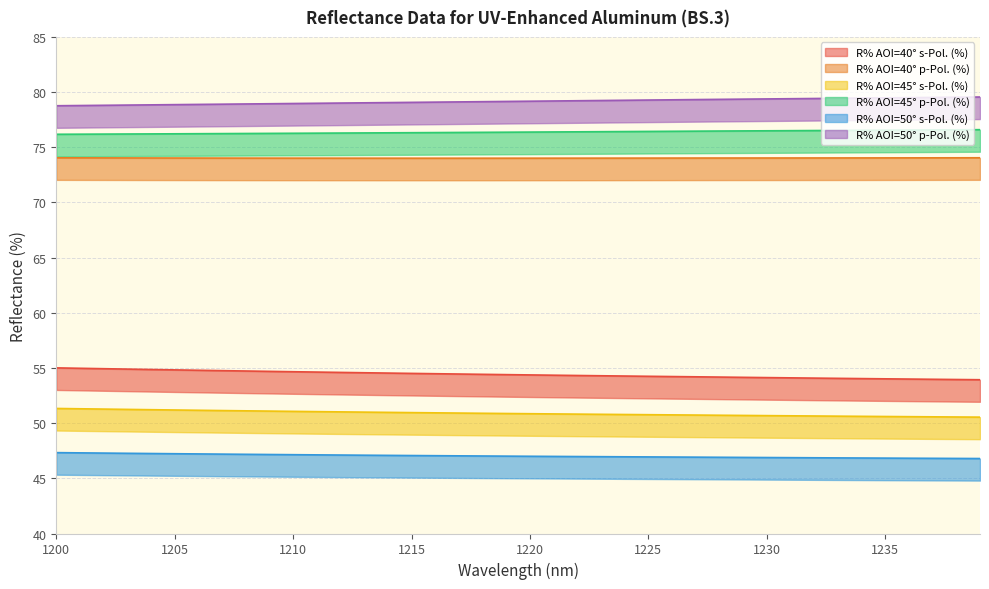

Is the value of R% AOI=45° s-Pol. (%) at 1204 greater than the value of R% AOI=45° p-Pol. (%) at 1215?

No